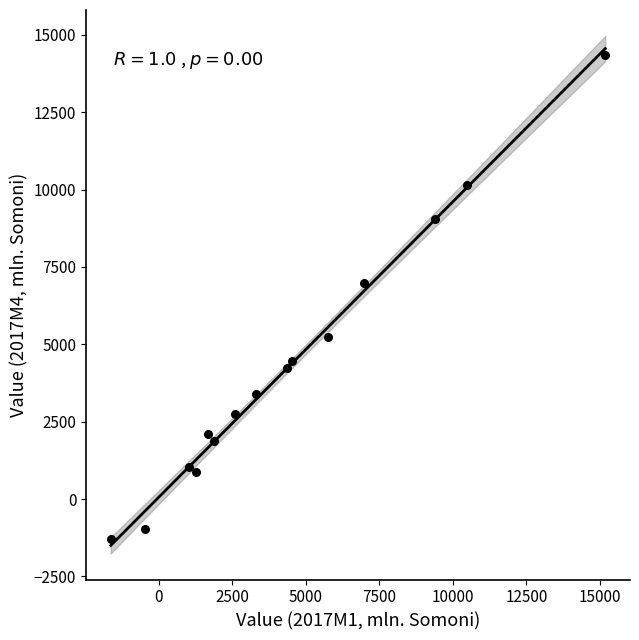

What Y value in the scatter plot is closest to 6529?

6981.9